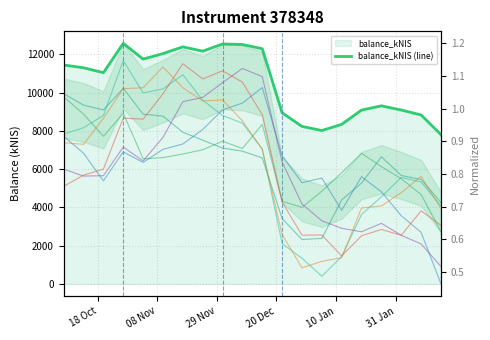

Reading right to left, what are all the values shown in this chart?

2023-02-16=7799.6	2023-02-09=8827.4	2023-02-02=9086.5	2023-01-26=9305.3	2023-01-19=9084.8	2023-01-12=8340.4	2023-01-05=8015.5	2022-12-29=8230.5	2022-12-22=8942.3	2022-12-15=12288.4	2022-12-08=12510.9	2022-12-01=12537.3	2022-11-24=12162.7	2022-11-17=12388.2	2022-11-10=12034.2	2022-11-03=11746.1	2022-10-27=12569.1	2022-10-20=11038.3	2022-10-13=11293.4	2022-10-06=11440.2